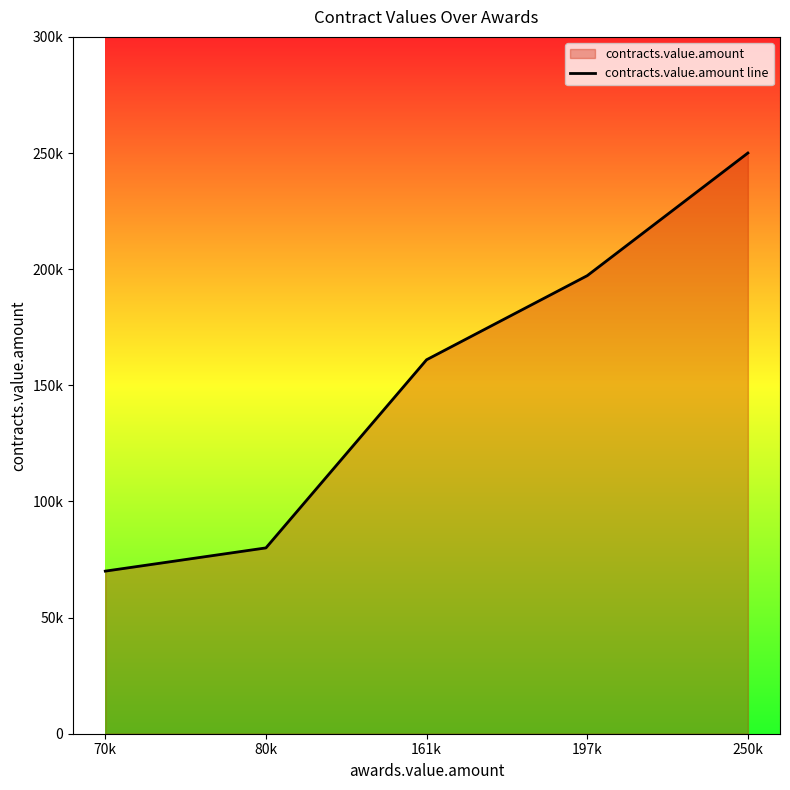

What position from the right is 250k?

1